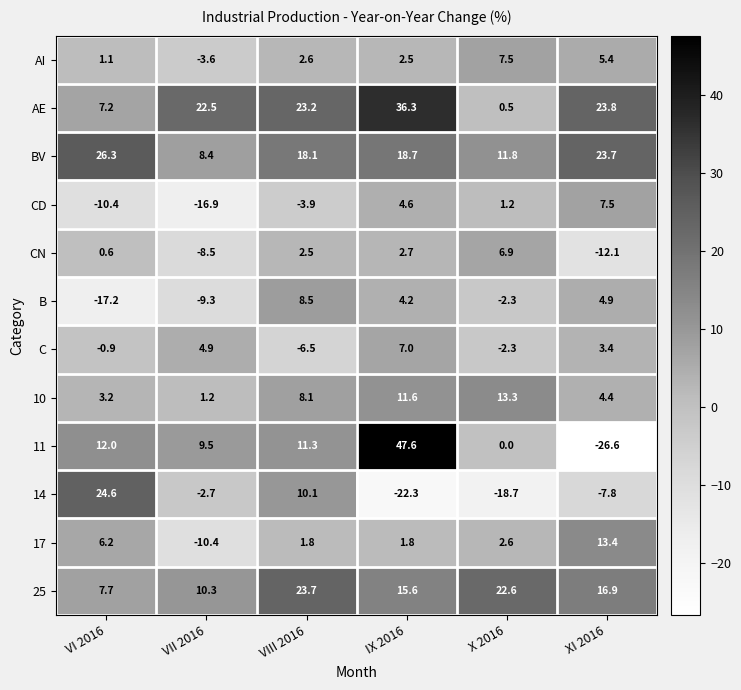

How many values in AI are above zero?

5